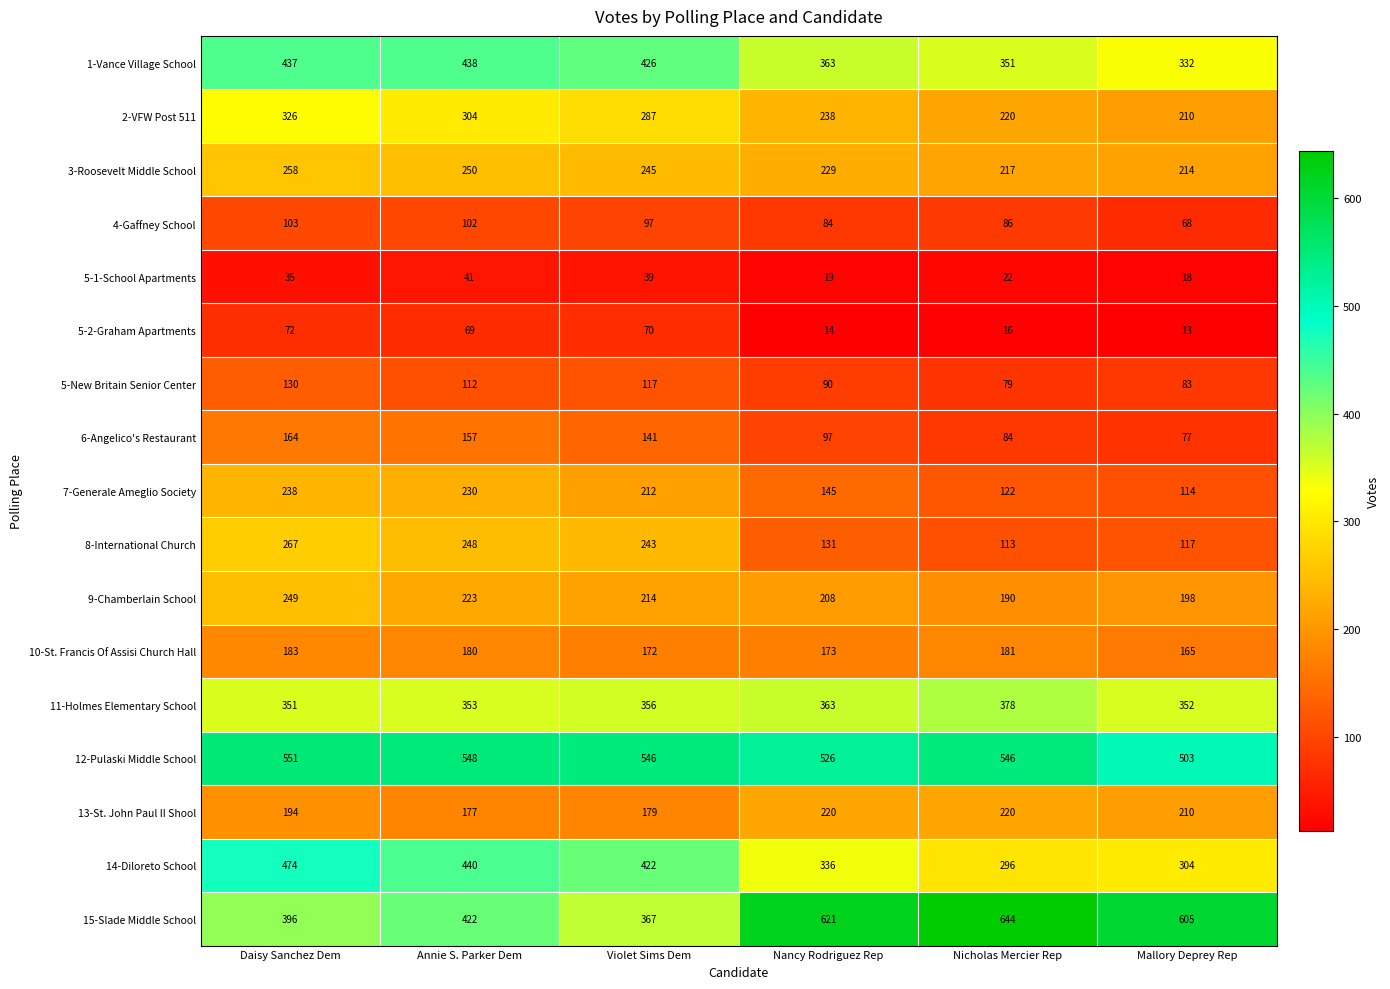

Which series has the largest range (max minus min)?

15-Slade Middle School